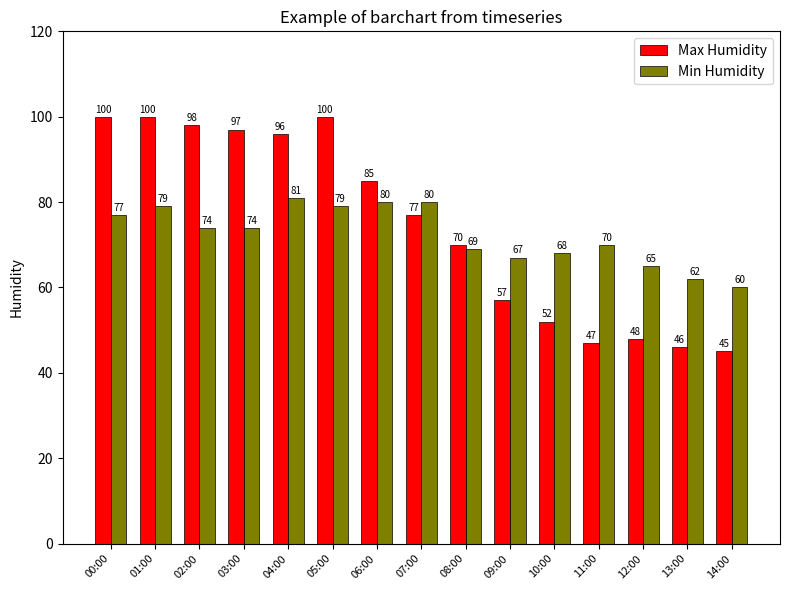

What is the label of the 7th bar from the right?

08:00